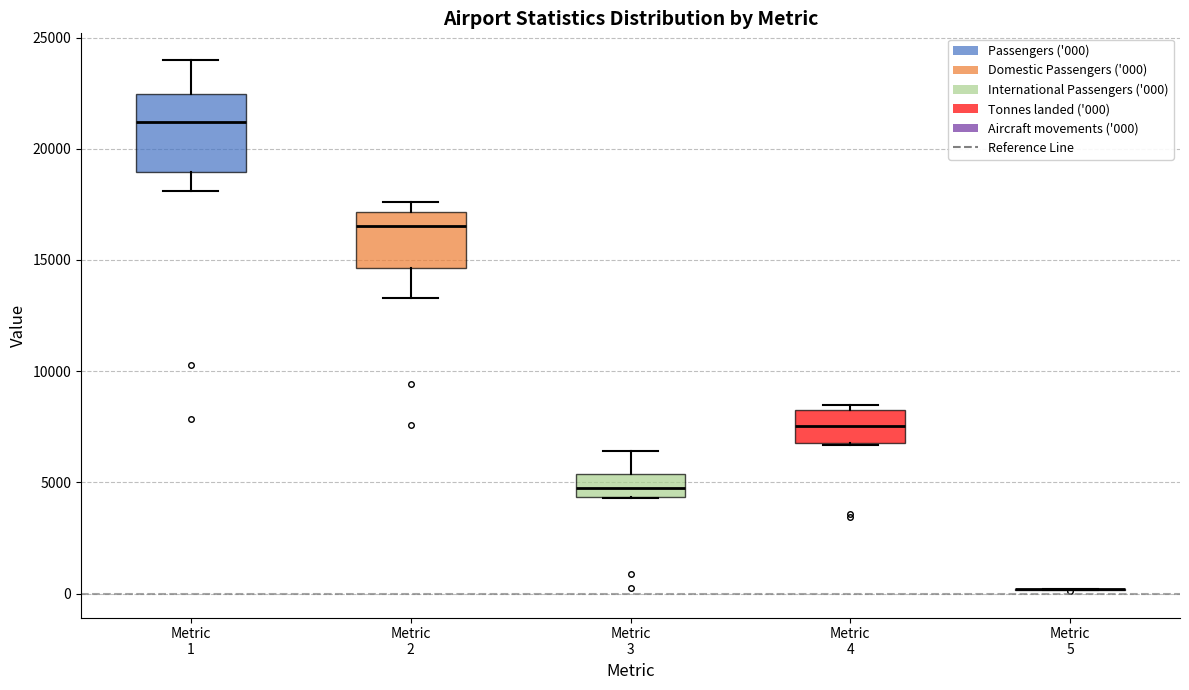

Where does the lower whisker of the box for Metric 2 end on the y-axis? The values are not printed on the chart, so give them approximately, as read against the axis.

13500